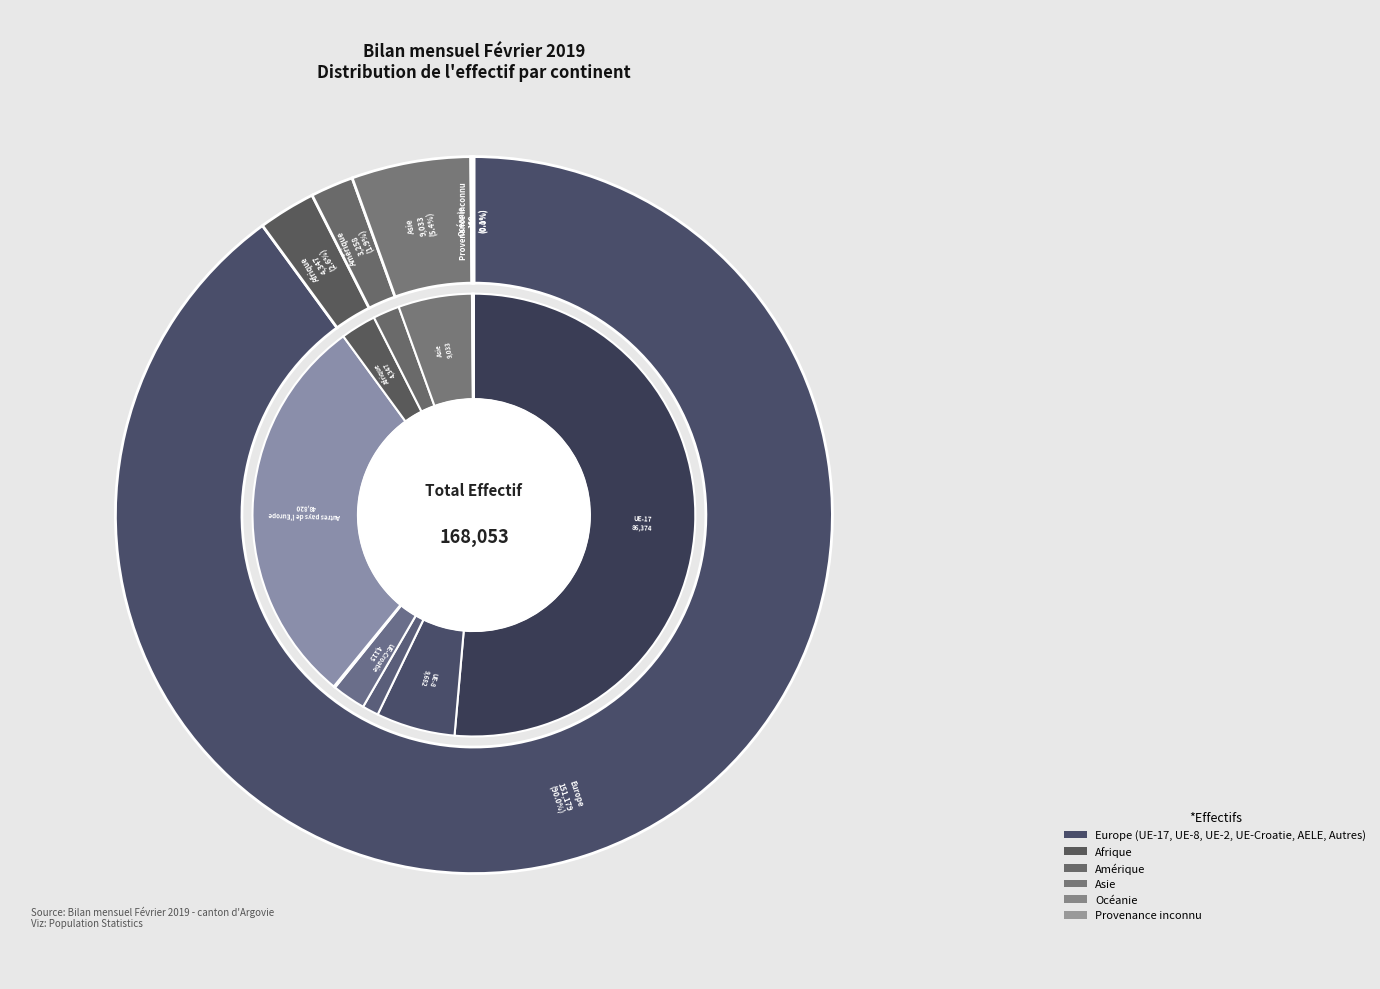

How many segments does this pie chart have?

6